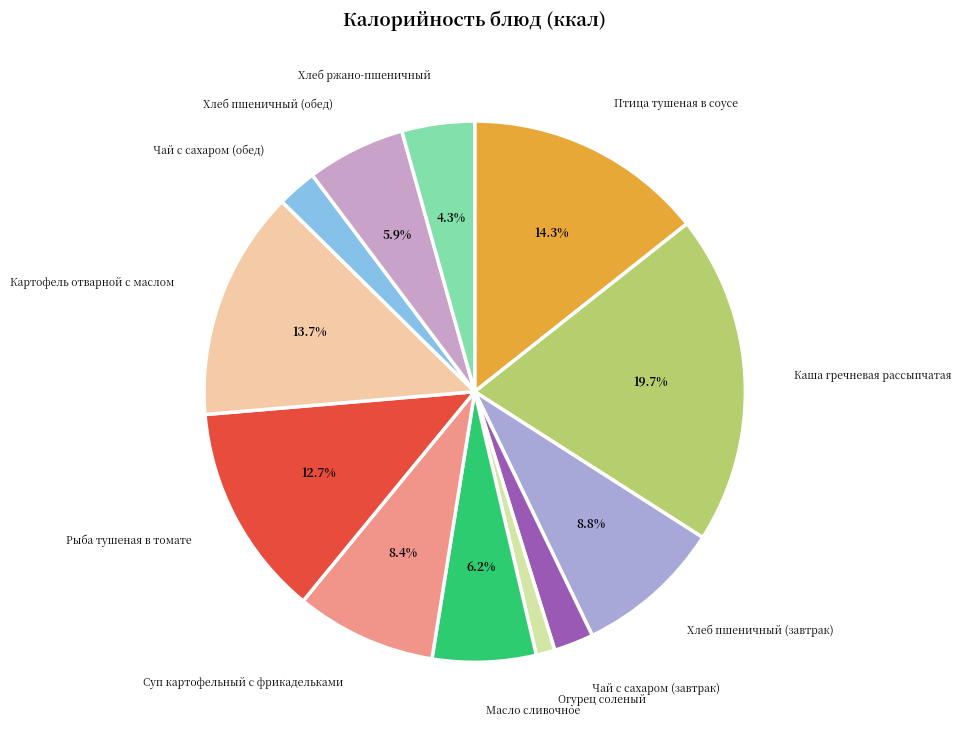

To the nearest percent, what is the average slice percentage?

8%